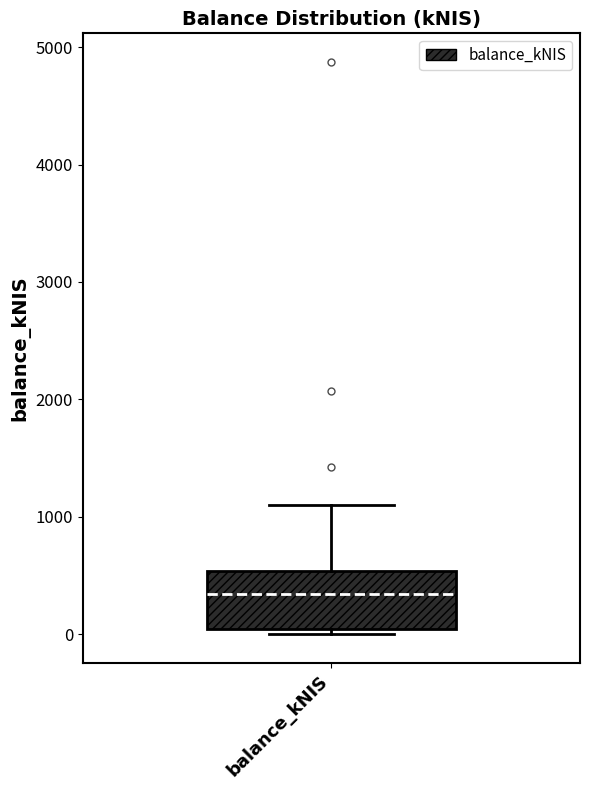

Transcribe this box plot: give where the median line is, the range the box spans, and where the two whiskers end, as read against the y-axis. The values are not printed on the chart, so give them approximately, as read against the axis.

median 300, box 0 to 500, whiskers 0 (just below the box's lower edge) to 1100